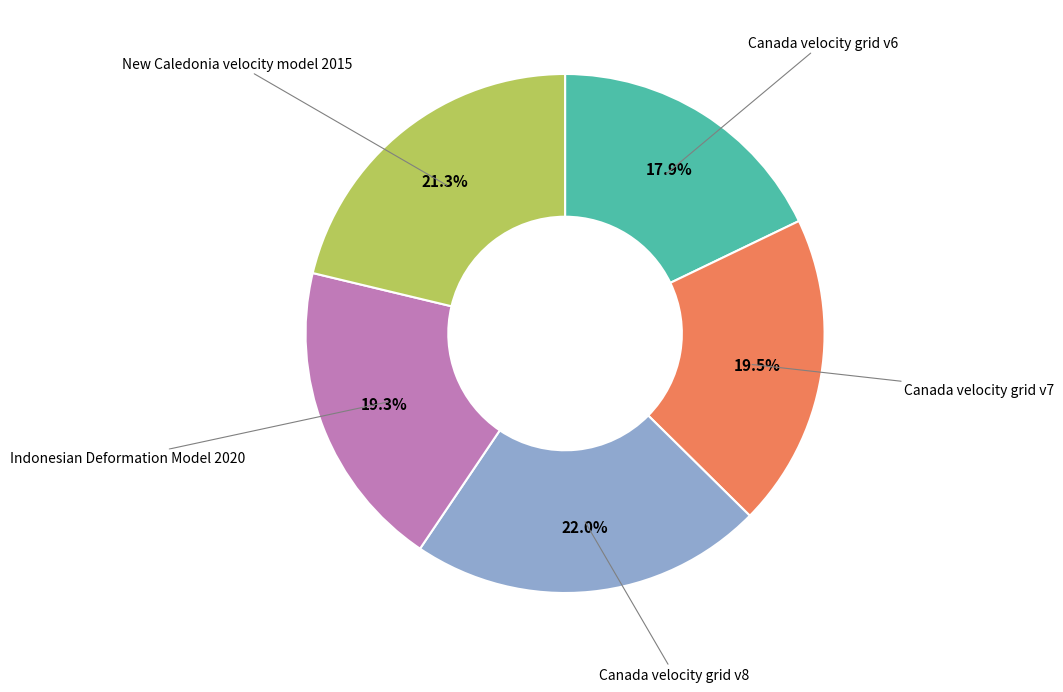

Does any single category account for the majority?

No